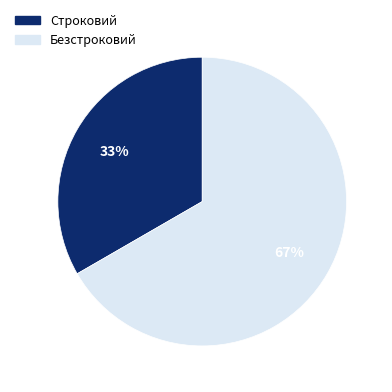

The Безстроковий slice represents 67% of the pie. True or false?

True